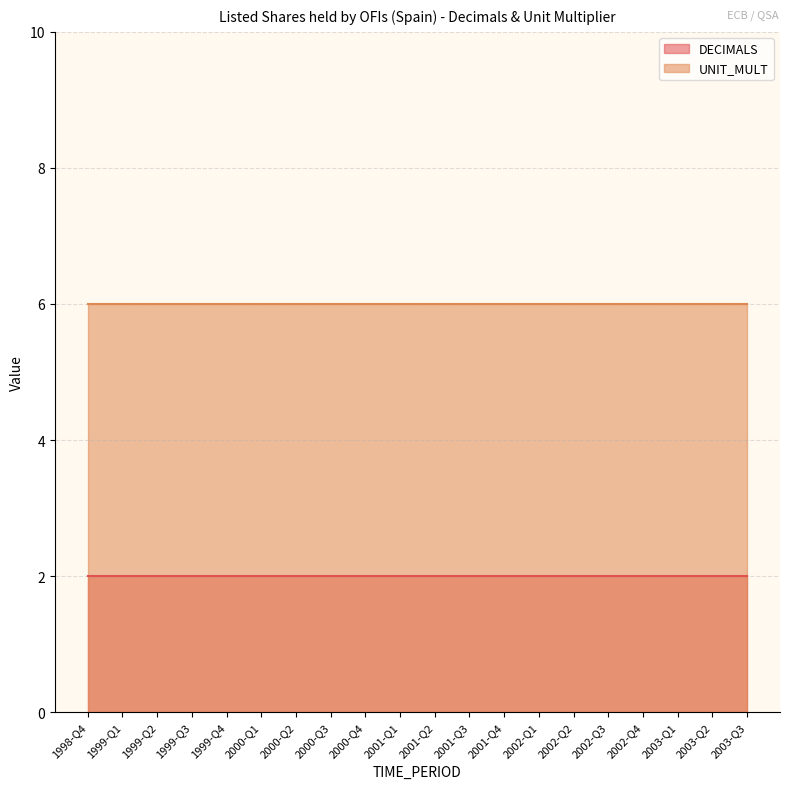

What are all the series names shown in the legend?

DECIMALS, UNIT_MULT